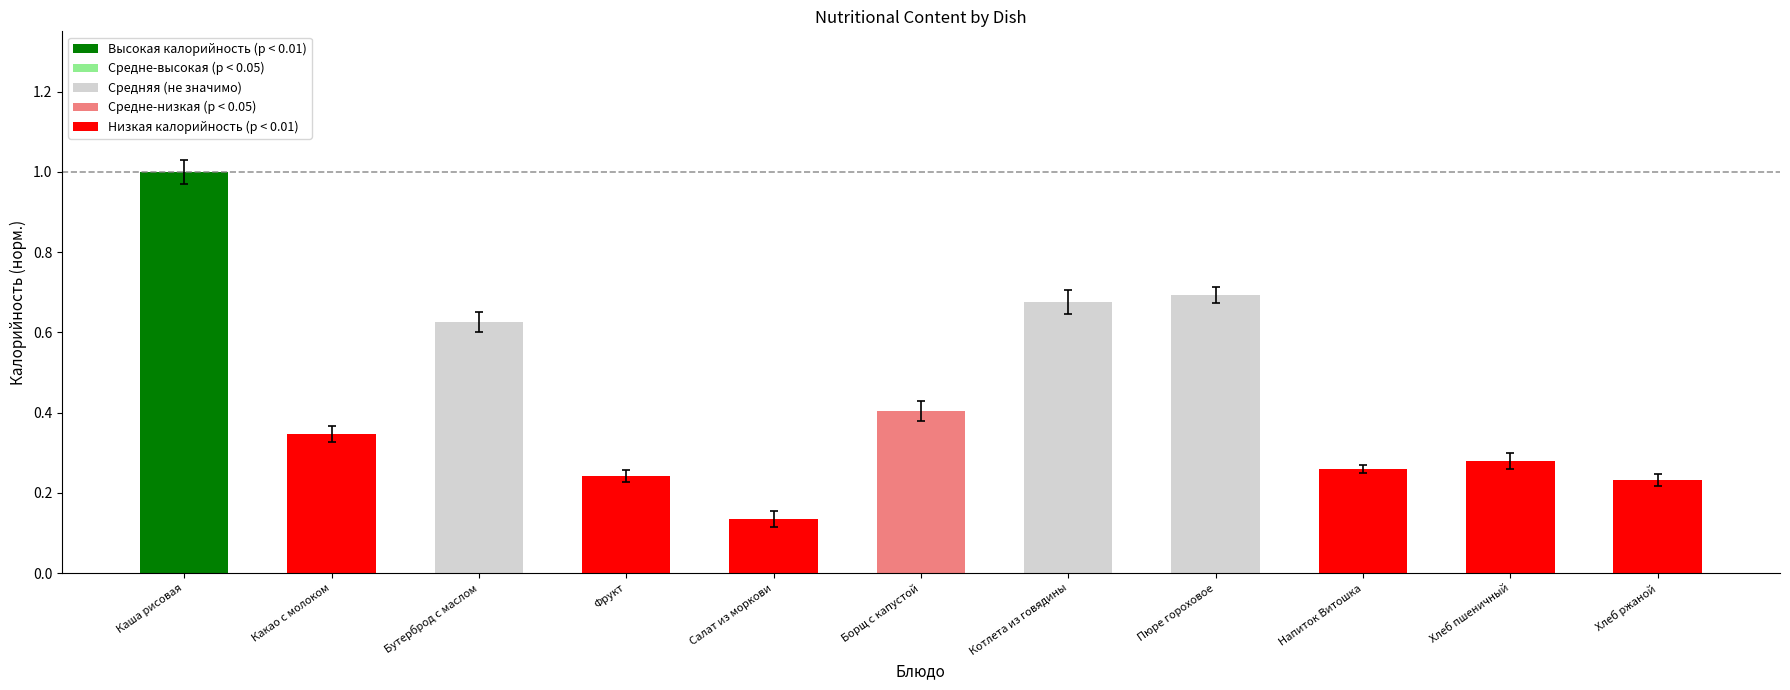

True or false: the data shows 0.6 at Какао с молоком.

False